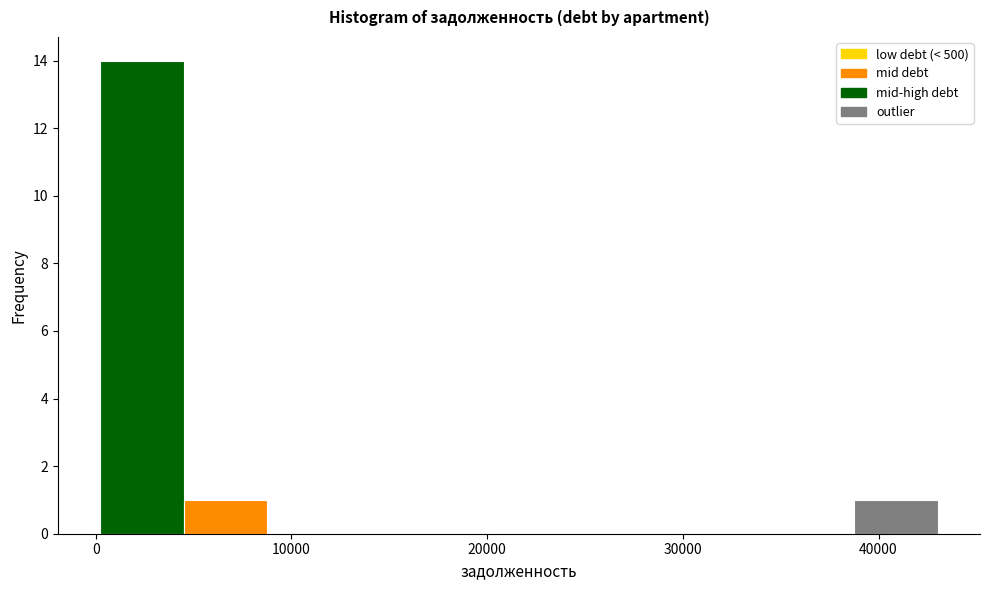

Reading left to right, transcribe this chart: for each bar, give the range it covers on the x-axis and its height. Neither the bar edges nor the heights are printed on the chart, so give them approximately, as read against the axes.

0 to 4000: 14
4000 to 9000: 1
9000 to 13000: 0
13000 to 17000: 0
17000 to 22000: 0
22000 to 26000: 0
26000 to 30000: 0
30000 to 34000: 0
34000 to 39000: 0
39000 to 43000: 1